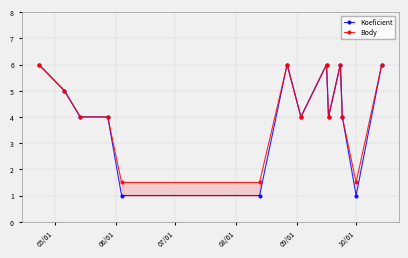

What is the maximum value shown in the chart?

6.0